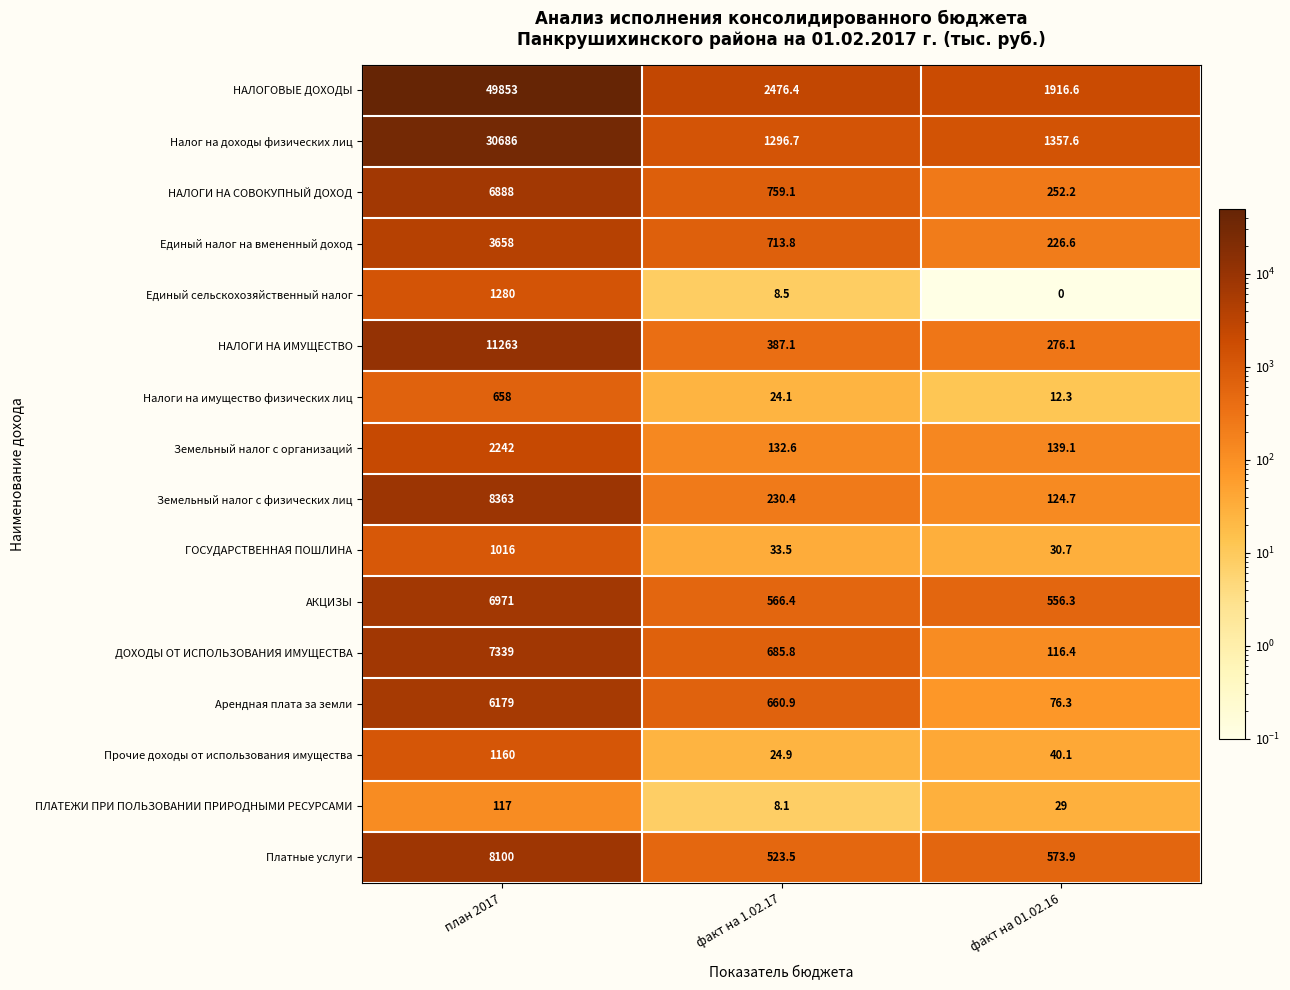

Rank the series at план 2017 from lowest to highest value.

ПЛАТЕЖИ ПРИ ПОЛЬЗОВАНИИ ПРИРОДНЫМИ РЕСУРСАМИ, Налоги на имущество физических лиц, ГОСУДАРСТВЕННАЯ ПОШЛИНА, Прочие доходы от использования имущества, Единый сельскохозяйственный налог, Земельный налог с организаций, Единый налог на вмененный доход, Арендная плата за земли, НАЛОГИ НА СОВОКУПНЫЙ ДОХОД, АКЦИЗЫ, ДОХОДЫ ОТ ИСПОЛЬЗОВАНИЯ ИМУЩЕСТВА, Платные услуги, Земельный налог с физических лиц, НАЛОГИ НА ИМУЩЕСТВО, Налог на доходы физических лиц, НАЛОГОВЫЕ ДОХОДЫ